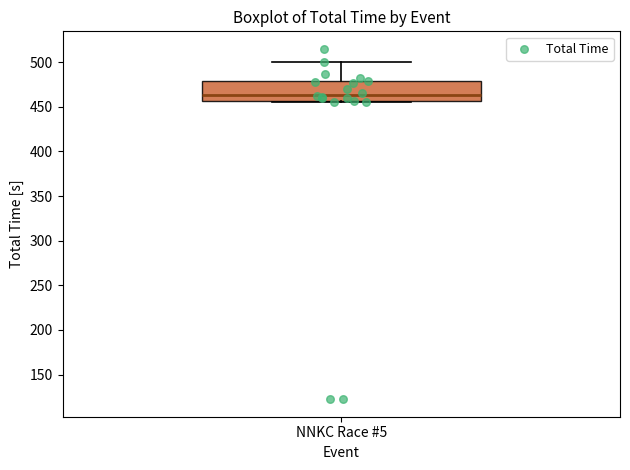

Where does the upper whisker of the box for NNKC Race #5 end on the y-axis? The values are not printed on the chart, so give them approximately, as read against the axis.

500